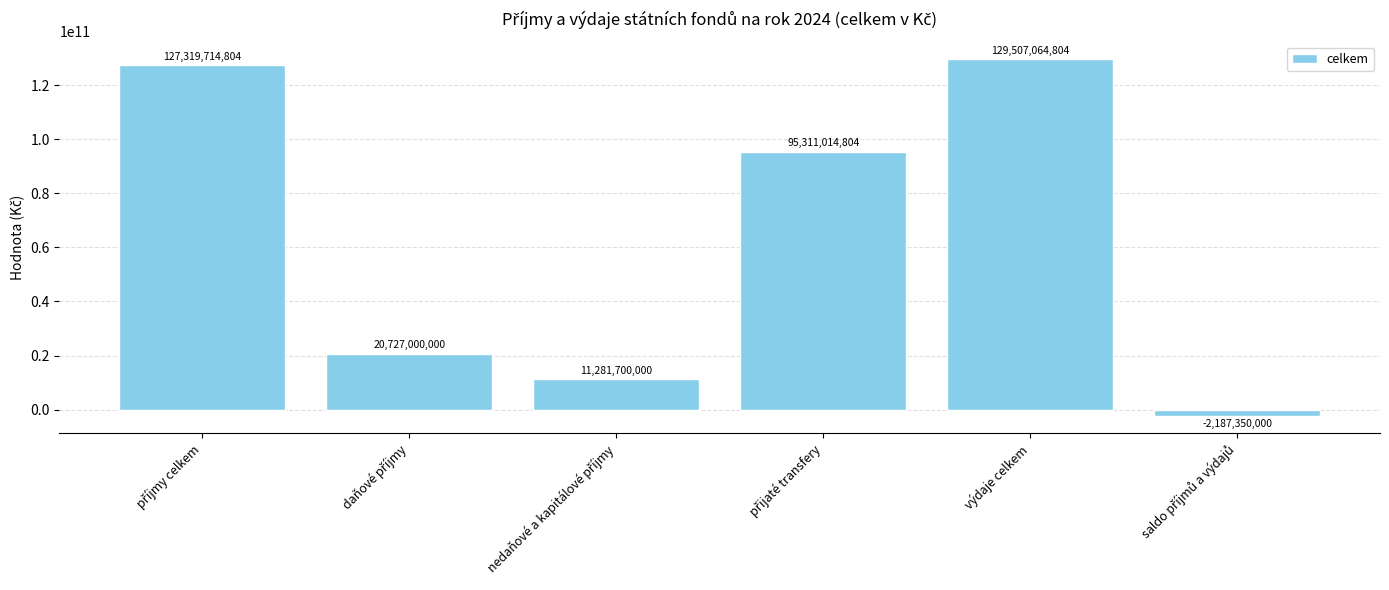

Is it true that the value at výdaje celkem is 169204007091?

False